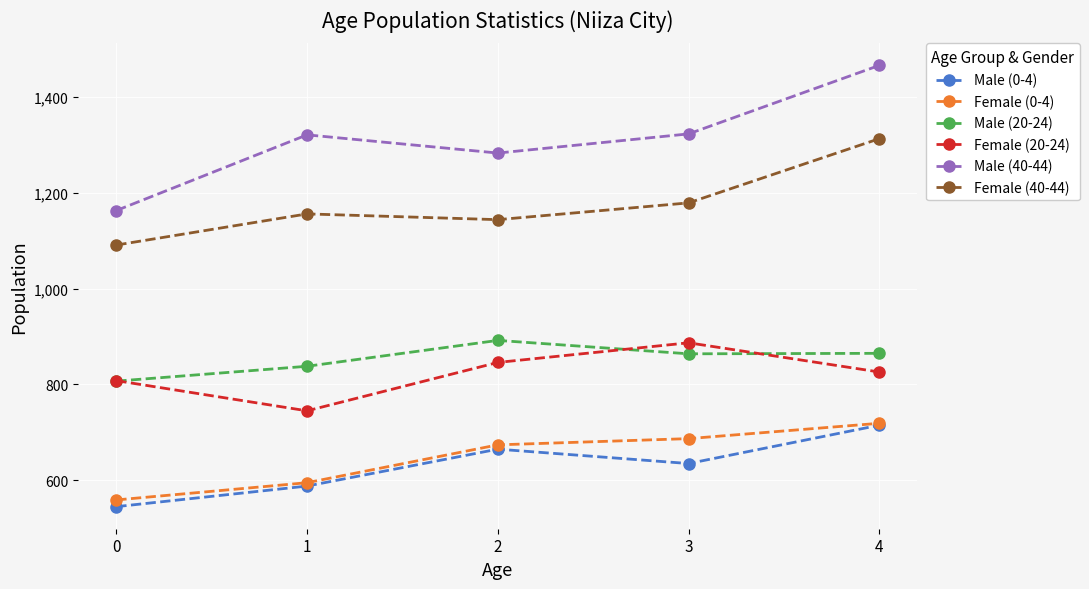

How many lines are shown in the chart?

6